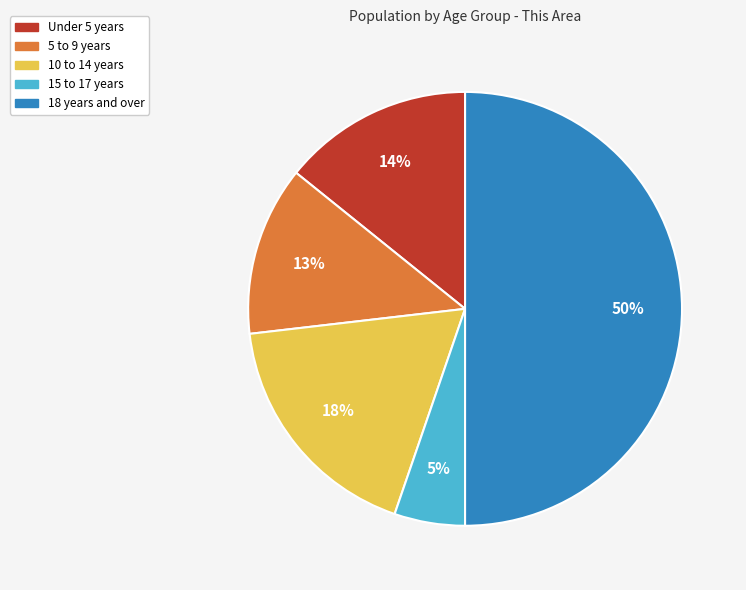

Is 5 to 9 years the majority of the pie?

No